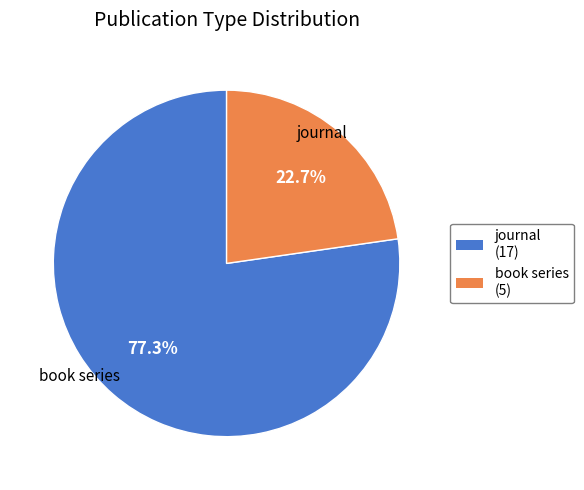

How many segments does this pie chart have?

2